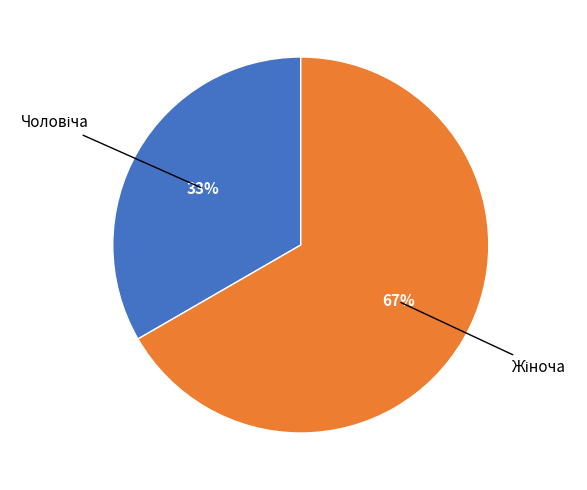

Is there any slice that represents more than half of the pie?

Yes